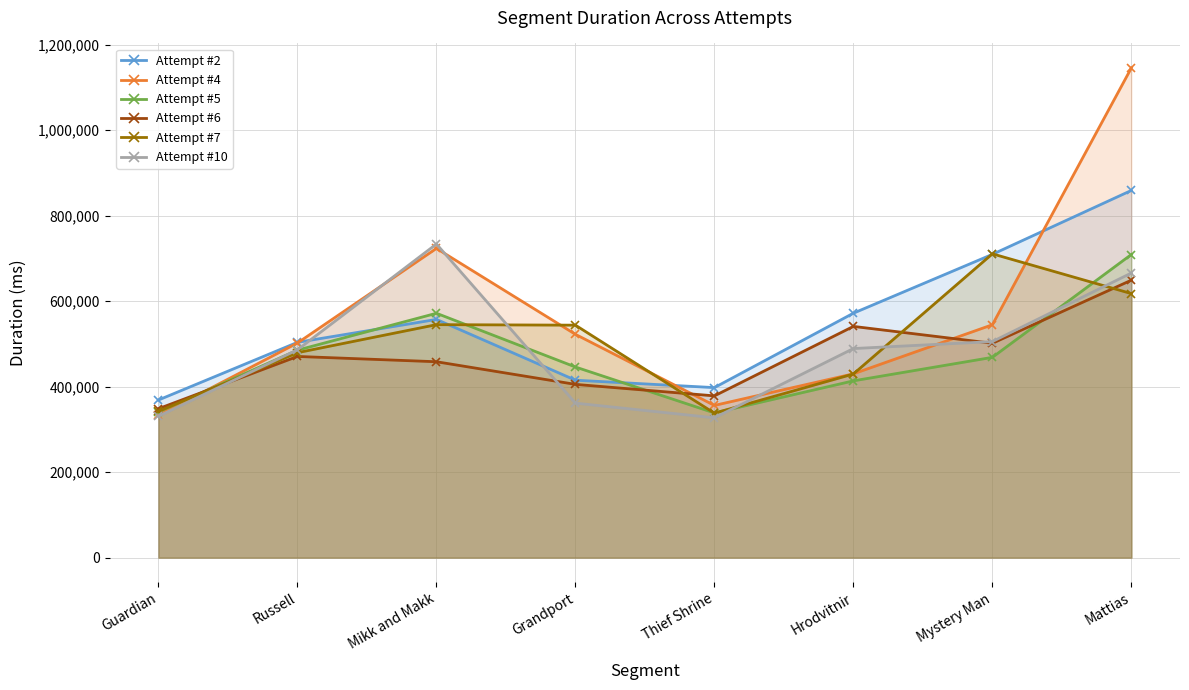

Does the chart have visible grid lines?

Yes